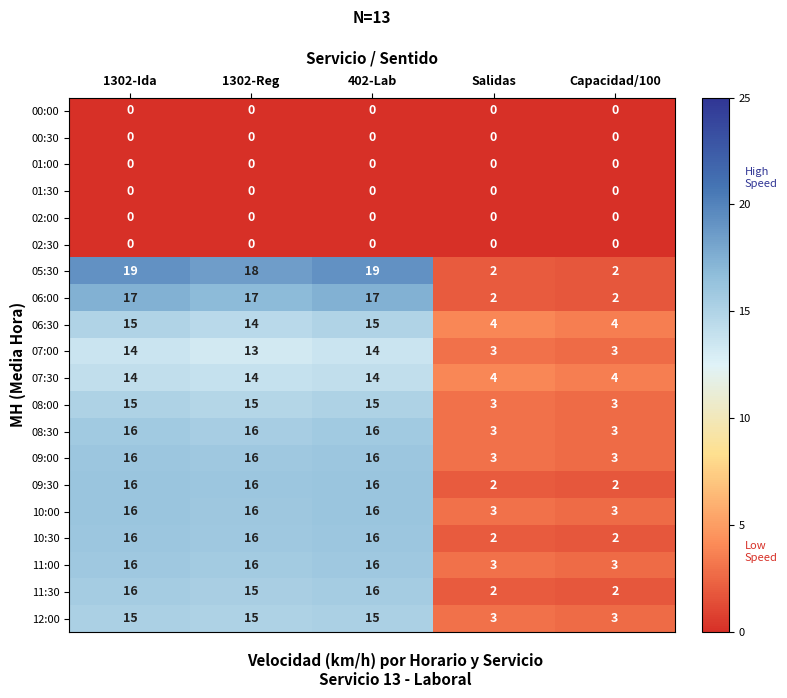

At how many categories does at least one series exceed 7?

3